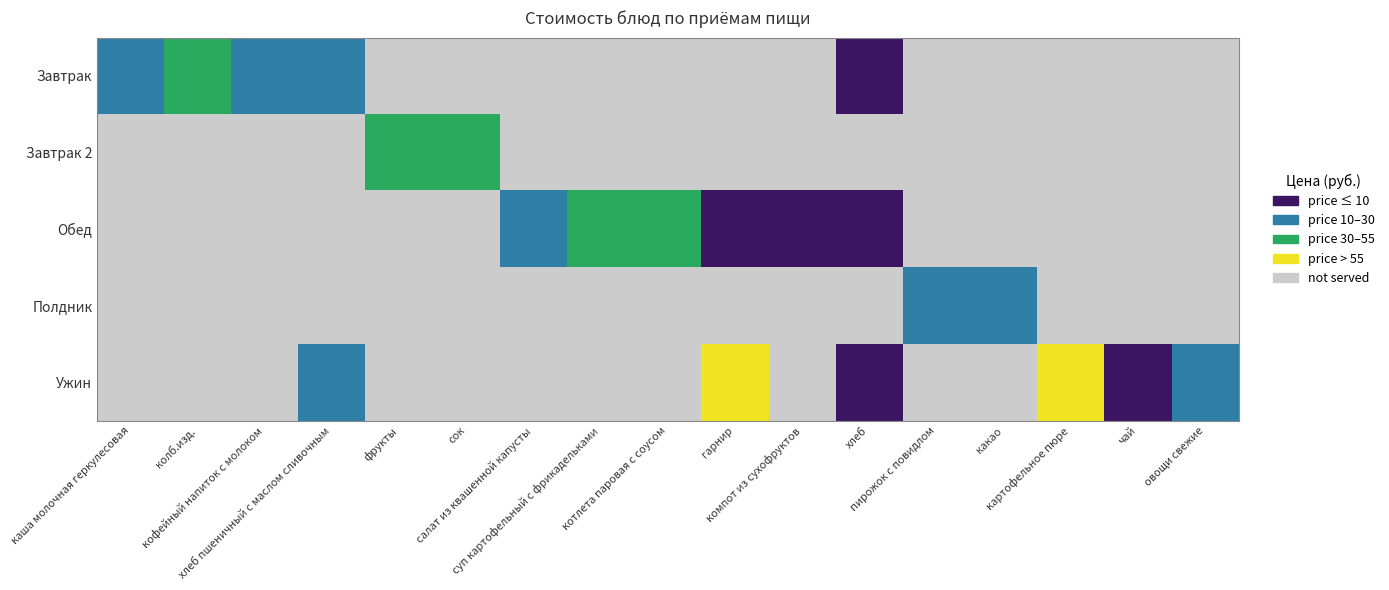

Reading left to right, transcribe all the data shown in this chart.

Завтрак: каша молочная геркулесовая=2	колб.изд.=3	кофейный напиток с молоком=2	хлеб пшеничный с маслом сливочным=2	фрукты=0	сок=0	салат из квашенной капусты=0	суп картофельный с фрикадельками=0	котлета паровая с соусом=0	гарнир=0	компот из сухофруктов=0	хлеб=1	пирожок с повидлом=0	какао=0	картофельное пюре=0	чай=0	овощи свежие=0
Завтрак 2: каша молочная геркулесовая=0	колб.изд.=0	кофейный напиток с молоком=0	хлеб пшеничный с маслом сливочным=0	фрукты=3	сок=3	салат из квашенной капусты=0	суп картофельный с фрикадельками=0	котлета паровая с соусом=0	гарнир=0	компот из сухофруктов=0	хлеб=0	пирожок с повидлом=0	какао=0	картофельное пюре=0	чай=0	овощи свежие=0
Обед: каша молочная геркулесовая=0	колб.изд.=0	кофейный напиток с молоком=0	хлеб пшеничный с маслом сливочным=0	фрукты=0	сок=0	салат из квашенной капусты=2	суп картофельный с фрикадельками=3	котлета паровая с соусом=3	гарнир=1	компот из сухофруктов=1	хлеб=1	пирожок с повидлом=0	какао=0	картофельное пюре=0	чай=0	овощи свежие=0
Полдник: каша молочная геркулесовая=0	колб.изд.=0	кофейный напиток с молоком=0	хлеб пшеничный с маслом сливочным=0	фрукты=0	сок=0	салат из квашенной капусты=0	суп картофельный с фрикадельками=0	котлета паровая с соусом=0	гарнир=0	компот из сухофруктов=0	хлеб=0	пирожок с повидлом=2	какао=2	картофельное пюре=0	чай=0	овощи свежие=0
Ужин: каша молочная геркулесовая=0	колб.изд.=0	кофейный напиток с молоком=0	хлеб пшеничный с маслом сливочным=2	фрукты=0	сок=0	салат из квашенной капусты=0	суп картофельный с фрикадельками=0	котлета паровая с соусом=0	гарнир=4	компот из сухофруктов=0	хлеб=1	пирожок с повидлом=0	какао=0	картофельное пюре=4	чай=1	овощи свежие=2